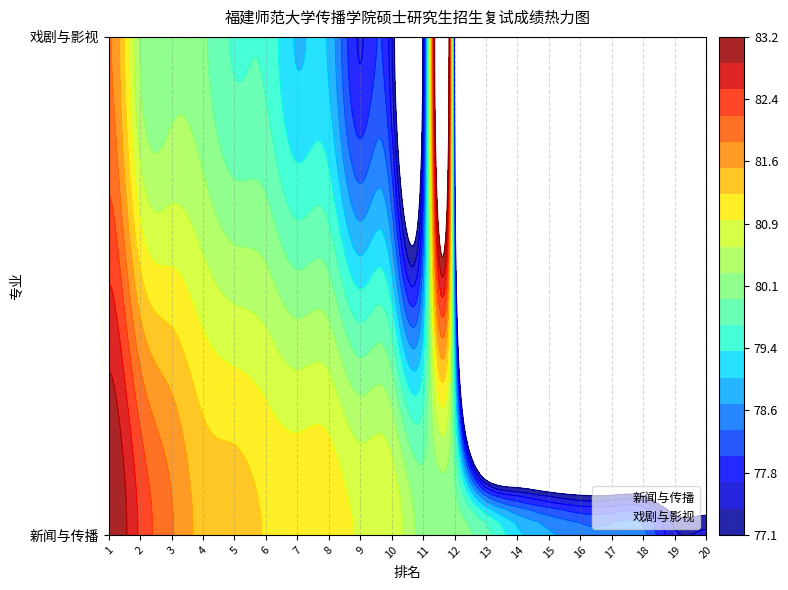

How many values in the 戏剧与影视 series exceed 74?

10